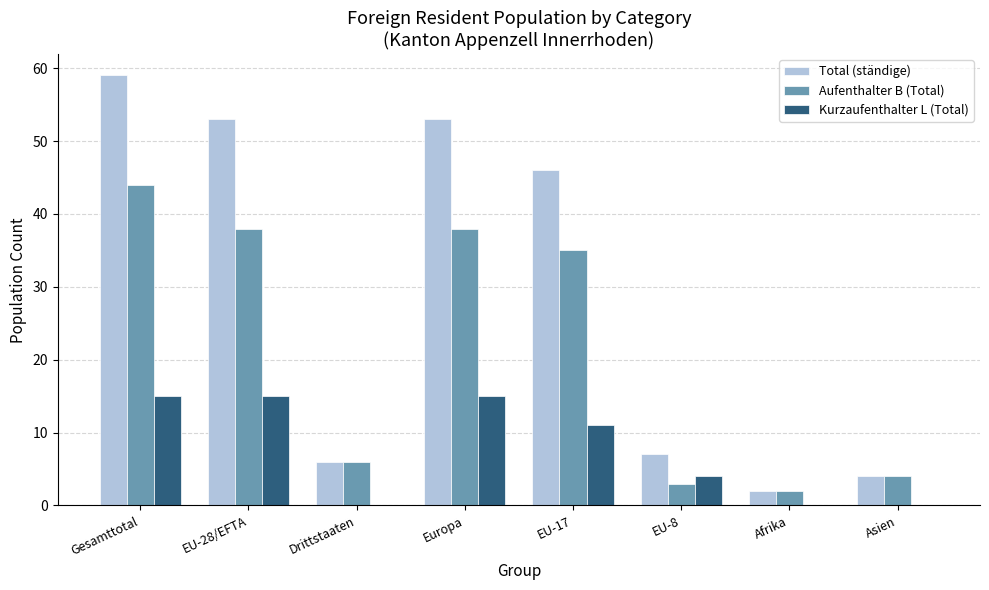

What is the maximum value for Aufenthalter B (Total)?

44